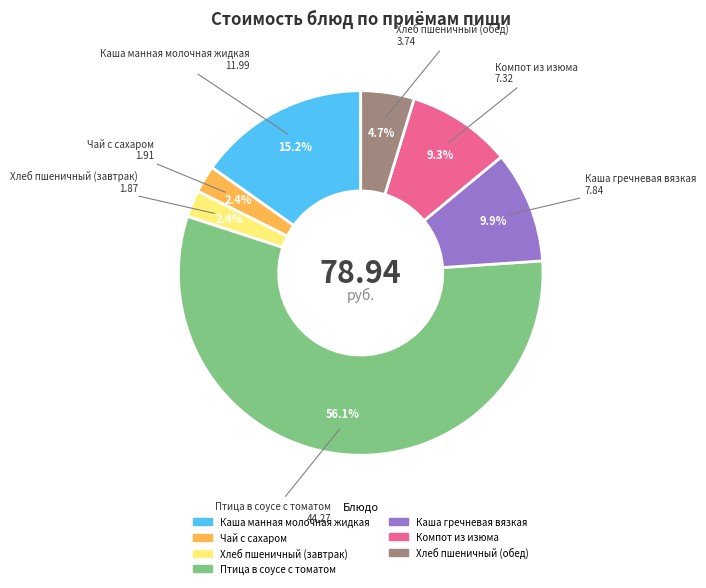

What is the largest slice in the pie chart?

Птица в соусе с томатом